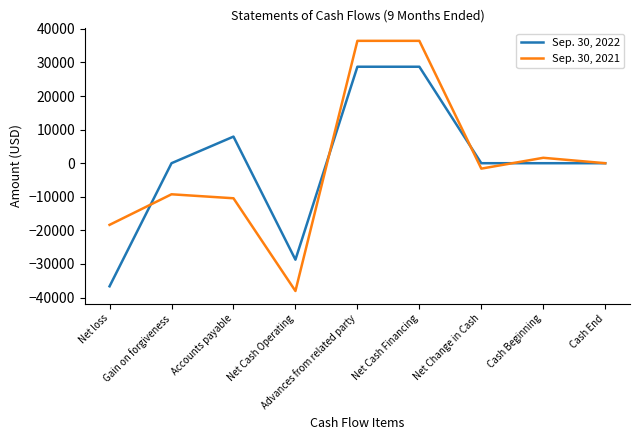

The Sep. 30, 2022 series shows 0 at Net Change in Cash. True or false?

True